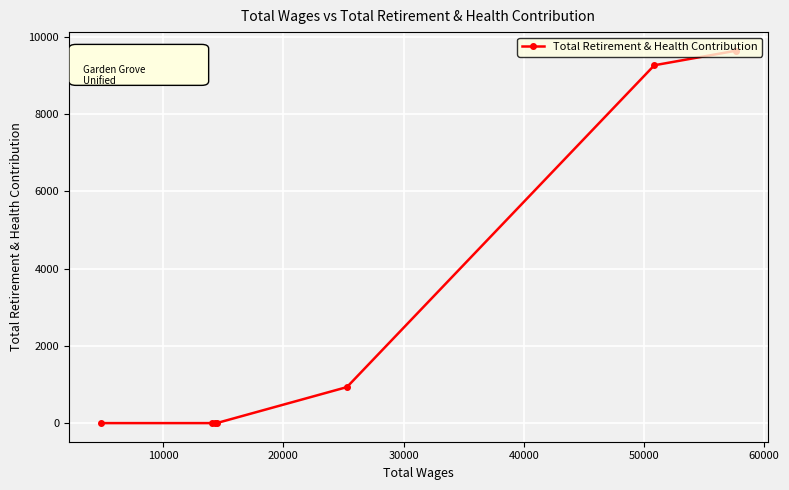

What is the value of the 1st point from the left?

0